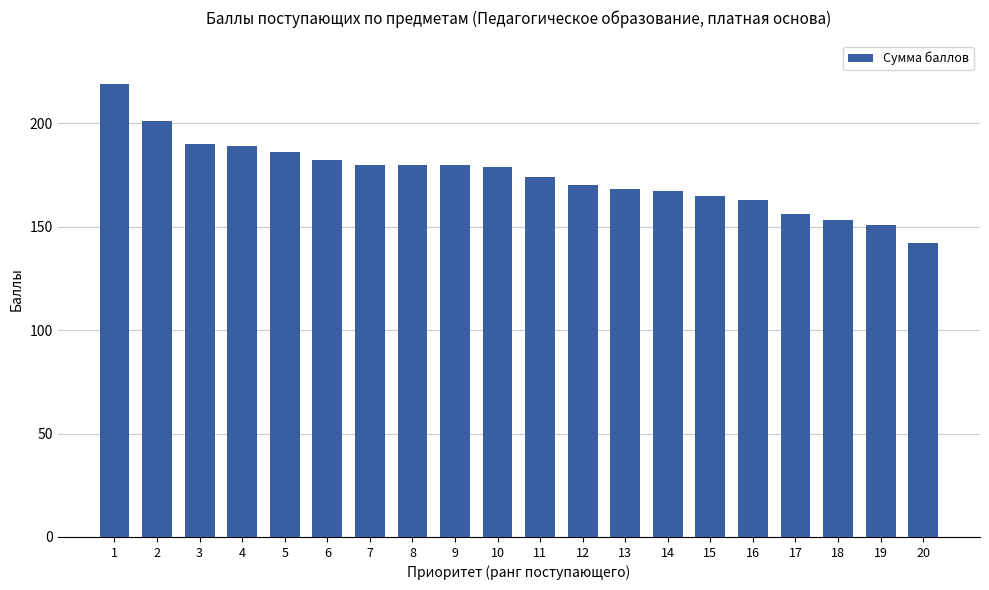

How many categories are shown in the chart?

20